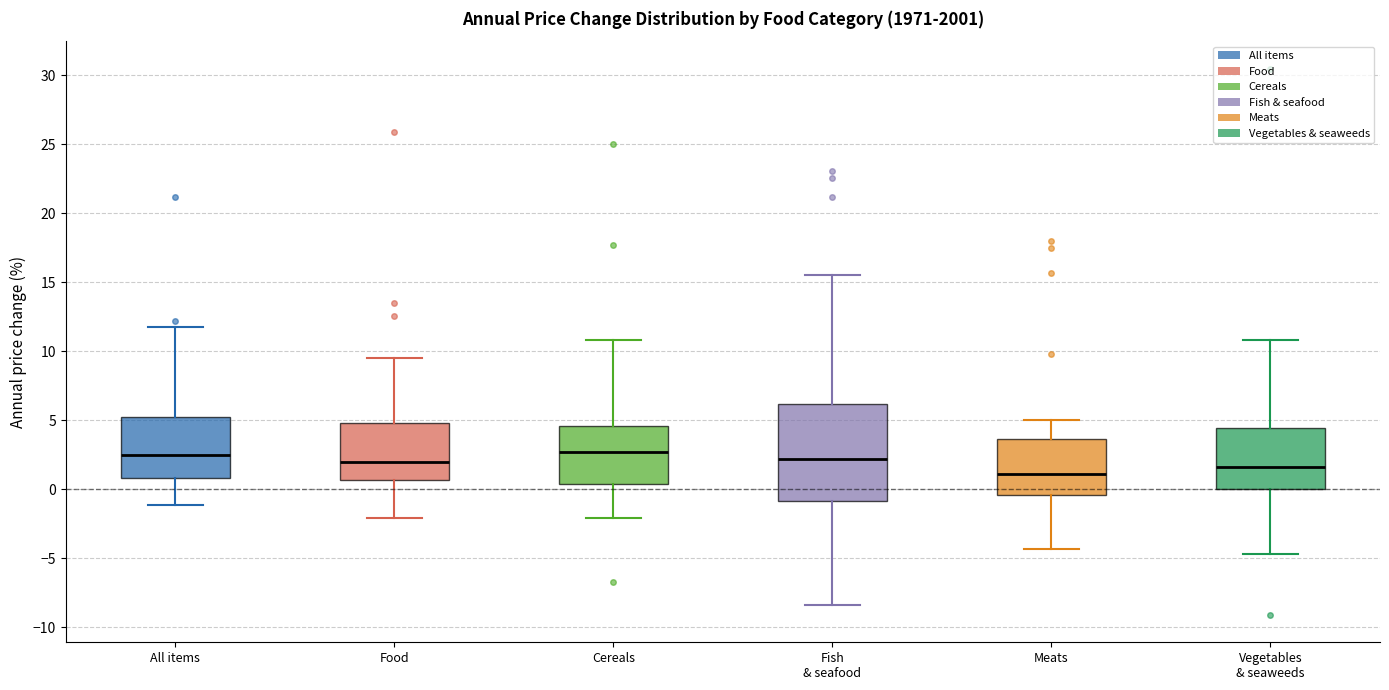

Where does the upper whisker of the box for Fish & seafood end on the y-axis? The values are not printed on the chart, so give them approximately, as read against the axis.

15.5